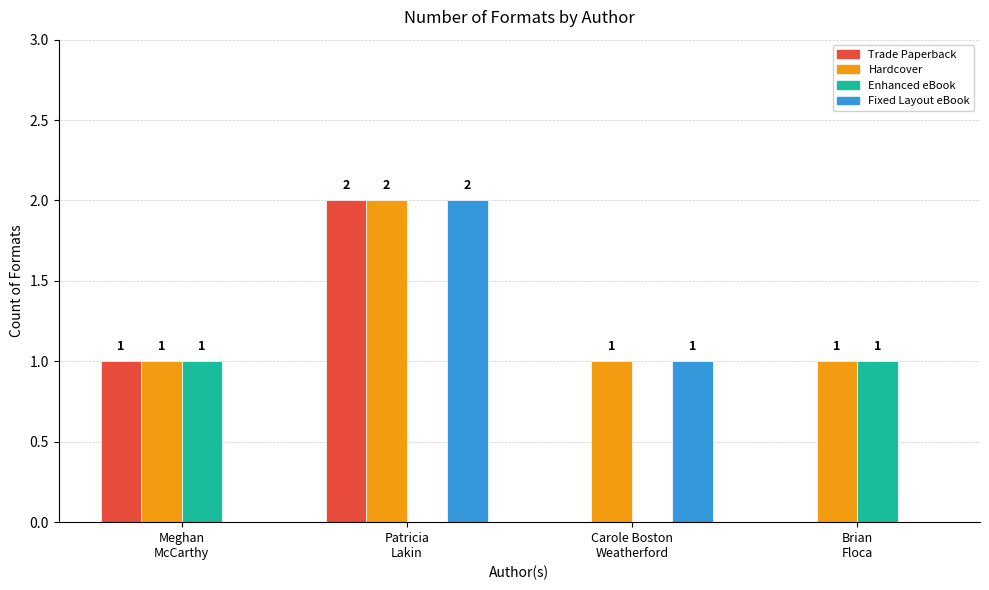

What is the approximate value of Hardcover at Brian
Floca?

1